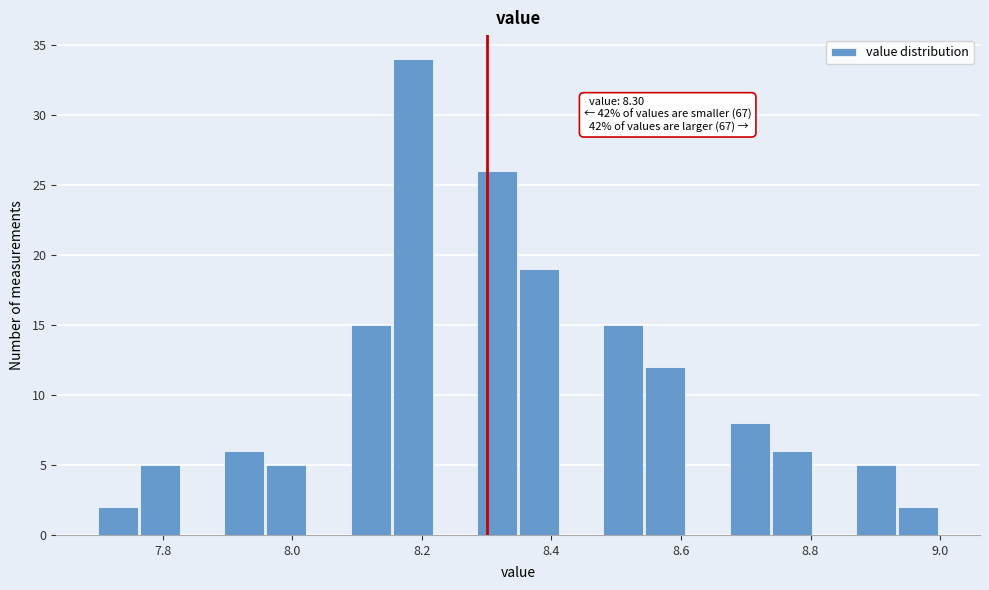

Around what value on the x-axis is the tallest bar? Give the approximate position of its centre, as read against the axis.

8.18